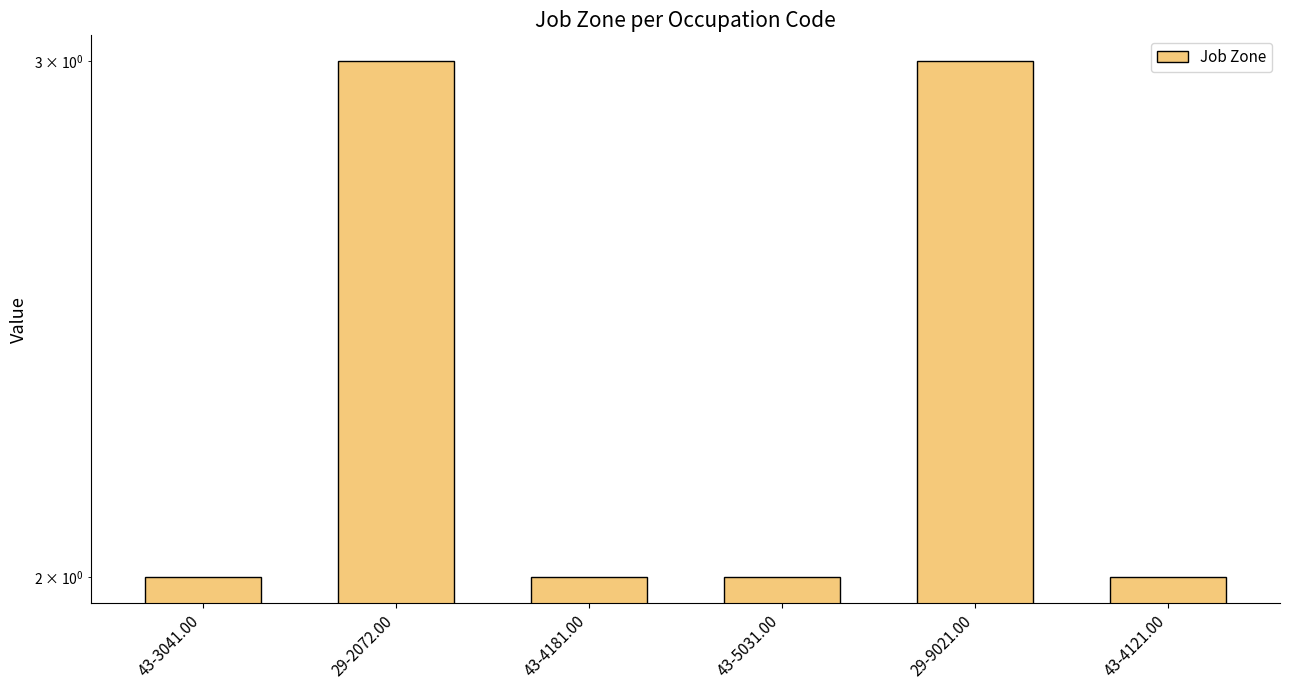

True or false: the data shows 2 at 43-4121.00.

True